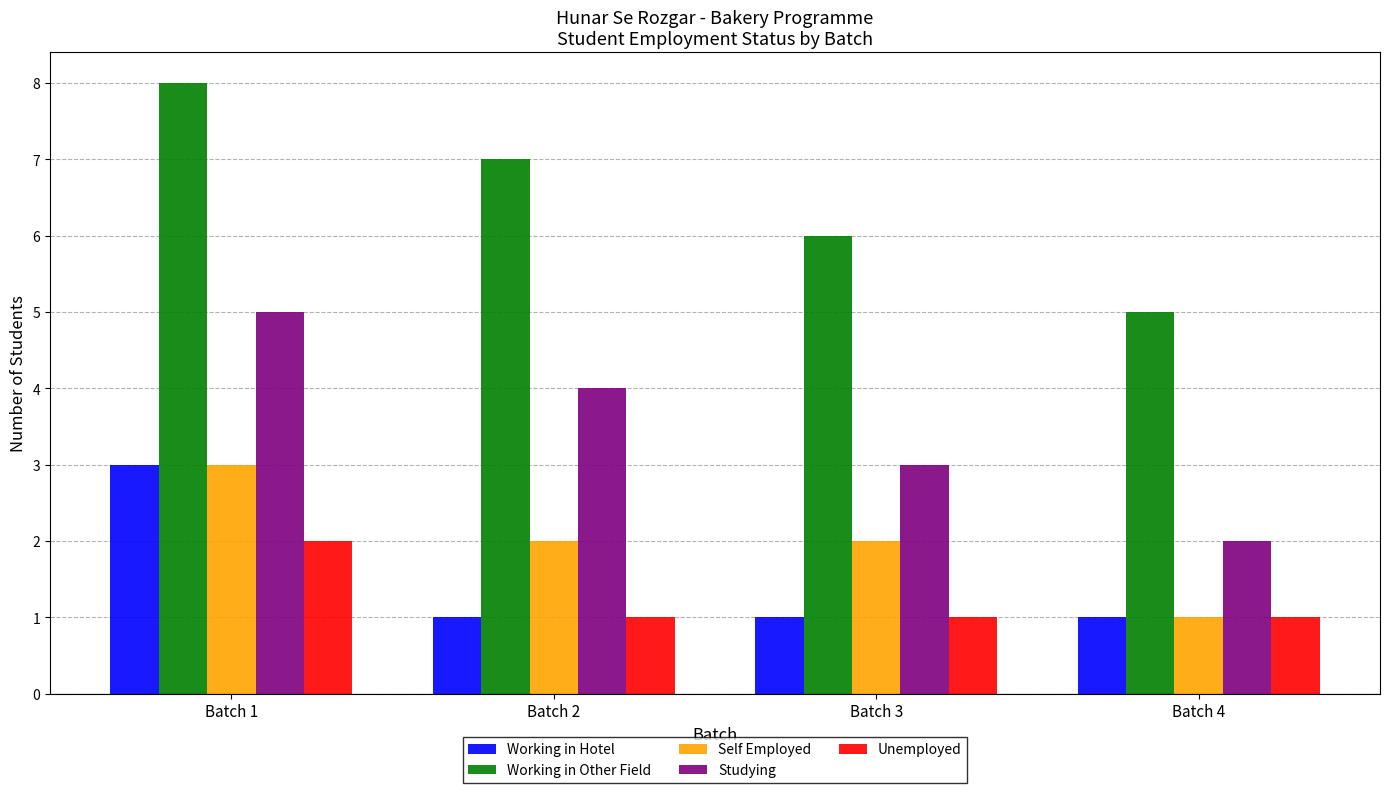

The Unemployed series shows 1 at Batch 4. True or false?

True